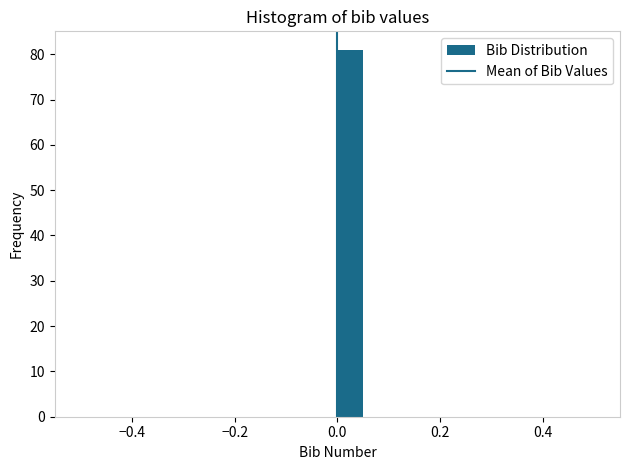

Read against the x-axis, roughly where is the centre of the tallest bar?

0.02